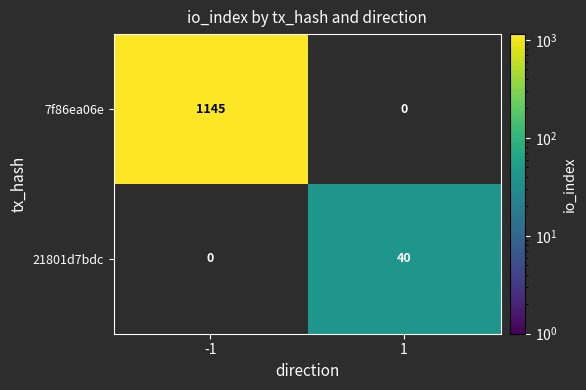

Is it true that 7f86ea06e equals 641 at 1?

False